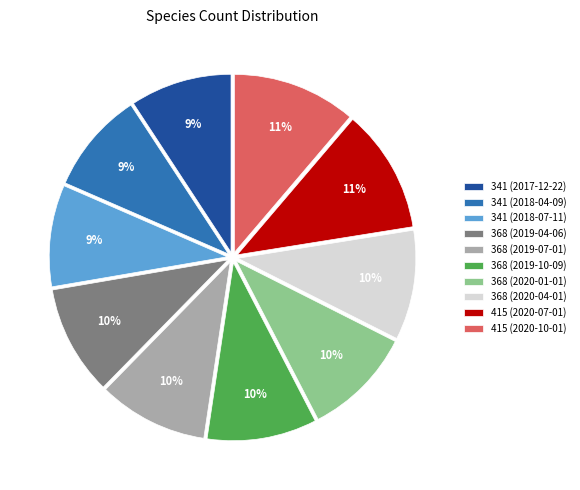

True or false: 368 (2019-04-06) accounts for 10% of the total.

True